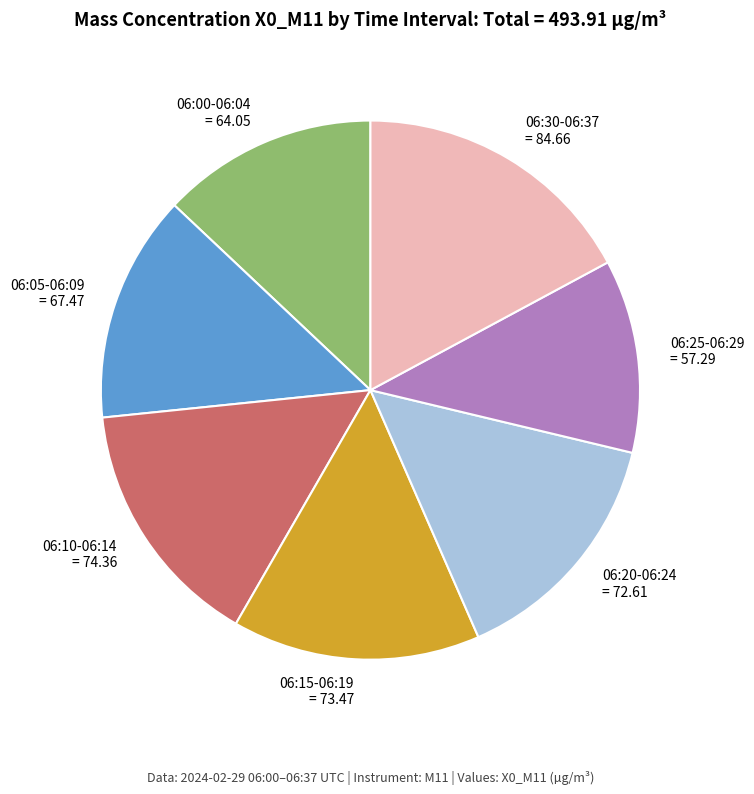

Which category has the biggest portion of the pie?

06:30-06:37